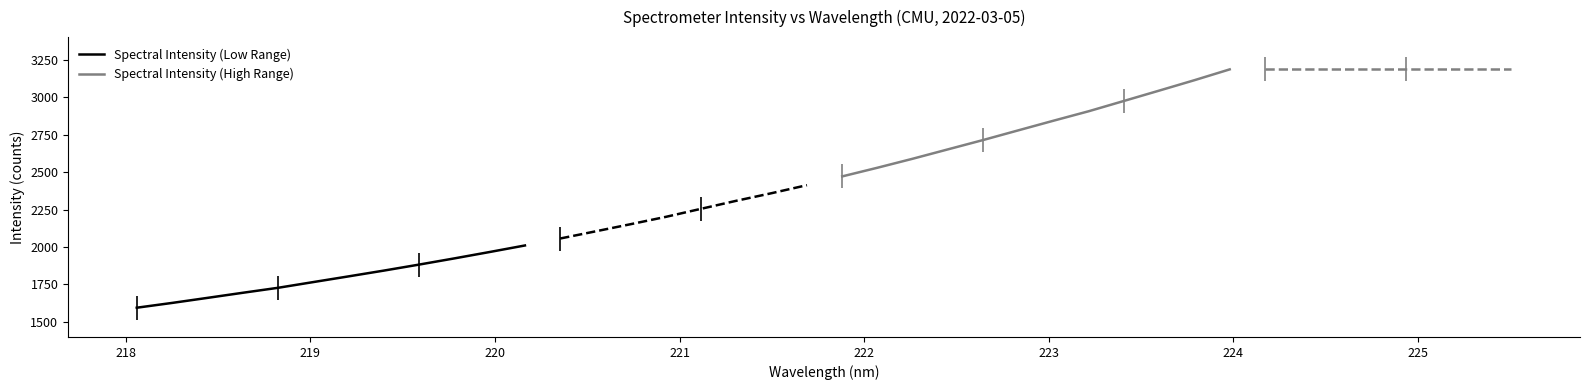

True or false: Spectral Intensity (High Range) and Spectral Intensity (Low Range) intersect in this chart.

False